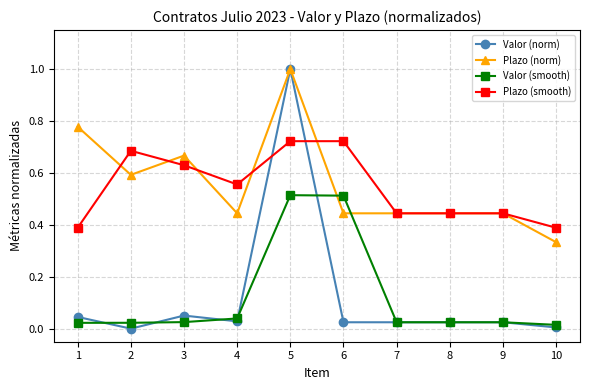

Where is the first local maximum for Plazo (smooth)?

2